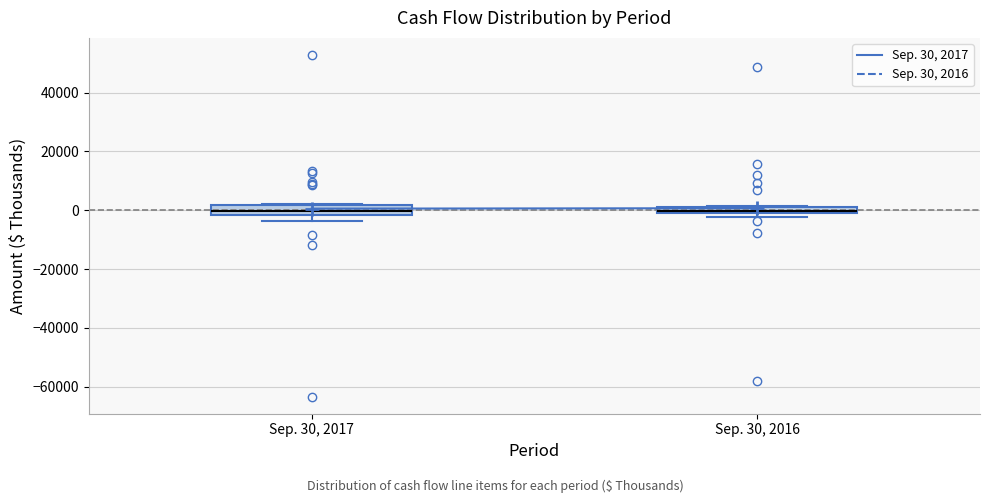

Where is the lower edge of the box for Sep. 30, 2016 on the y-axis? The values are not printed on the chart, so give them approximately, as read against the axis.

0